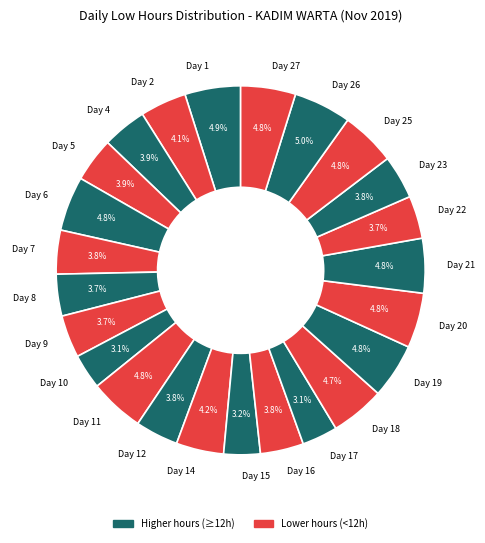

Count the number of slices in the pie.

24